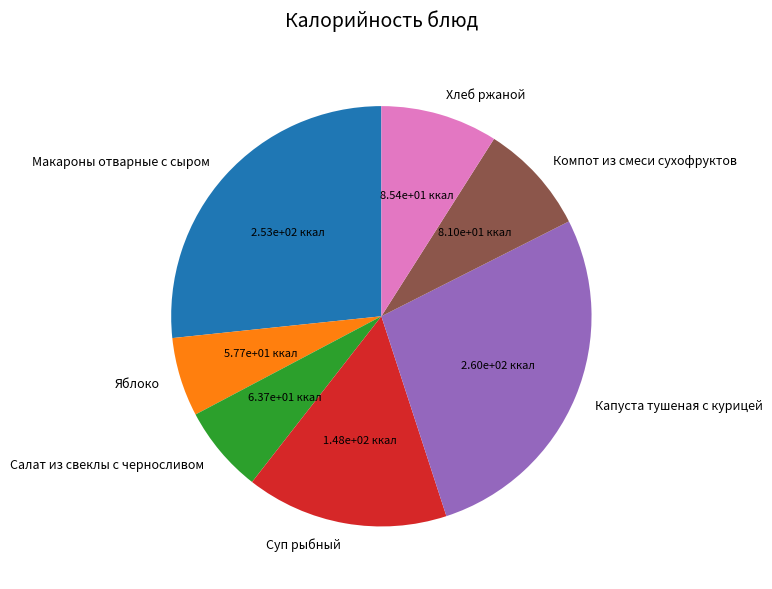

Is there any slice that represents more than half of the pie?

No